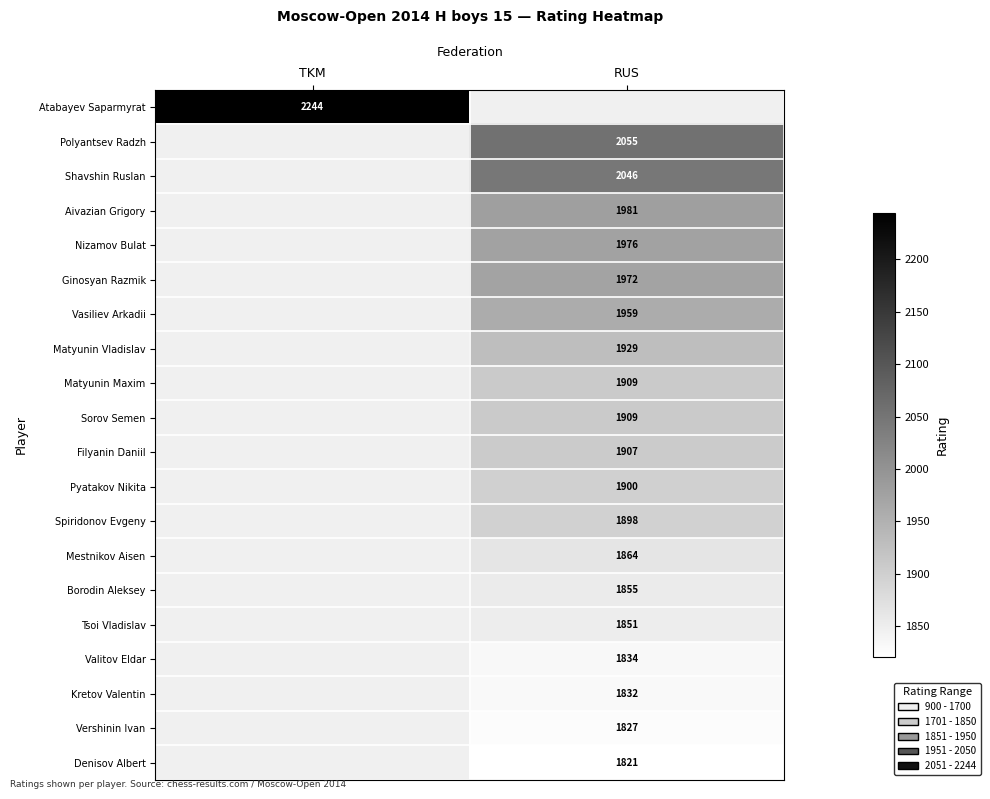

At how many categories does at least one series exceed 2003?

2